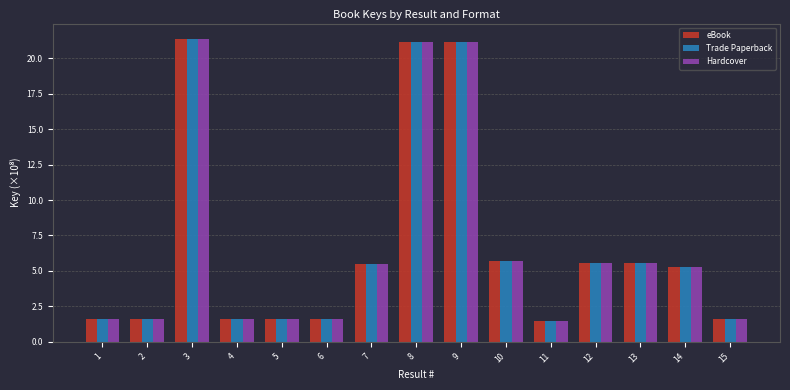

The Hardcover series shows 21.4 at 3. True or false?

True